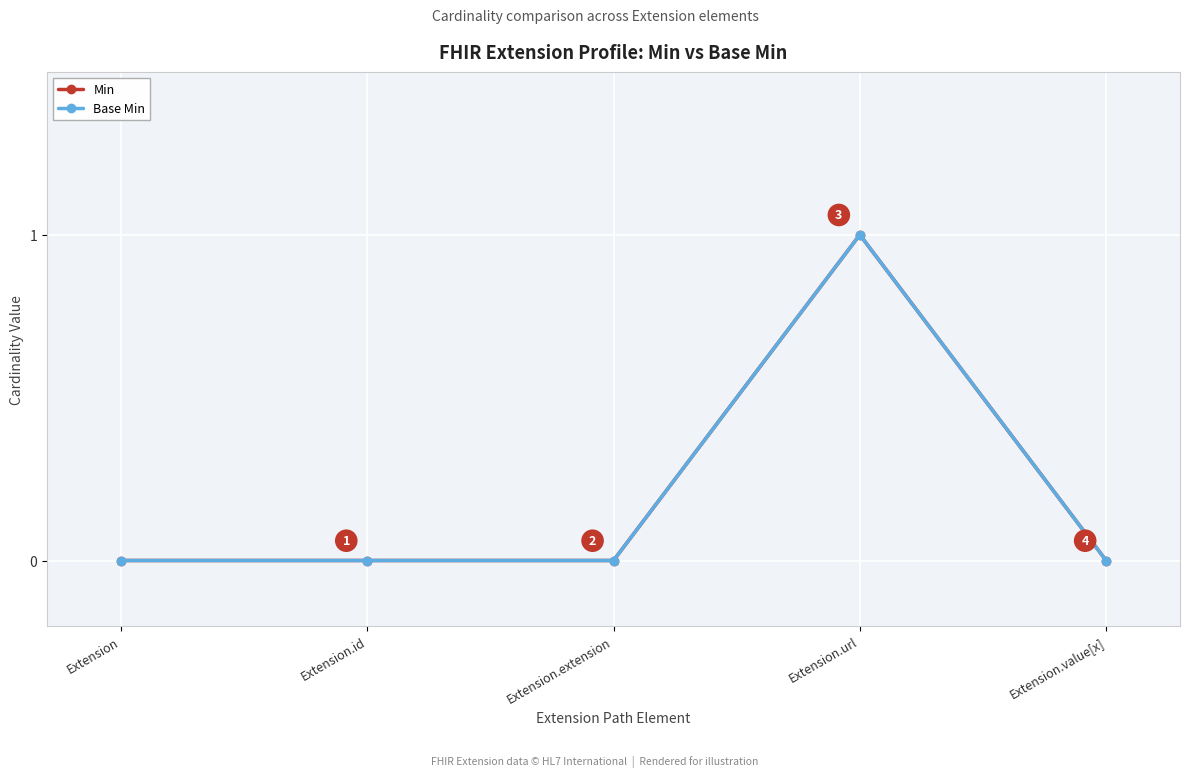

Which category has the highest value in the Min series?

Extension.url